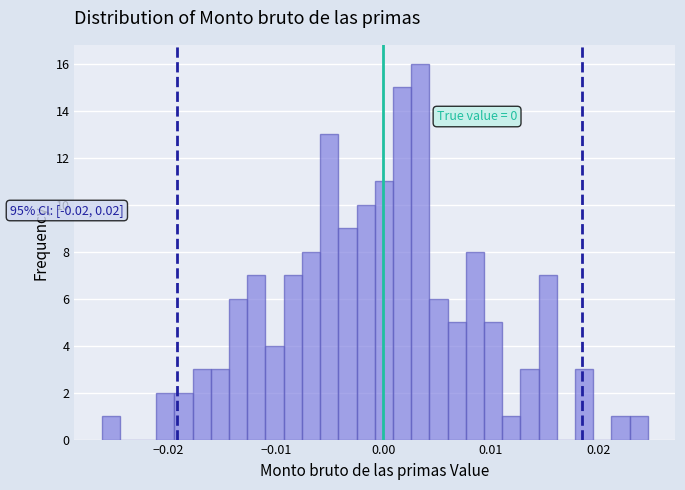

Around what value on the x-axis is the tallest bar? Give the approximate position of its centre, as read against the axis.

0.003